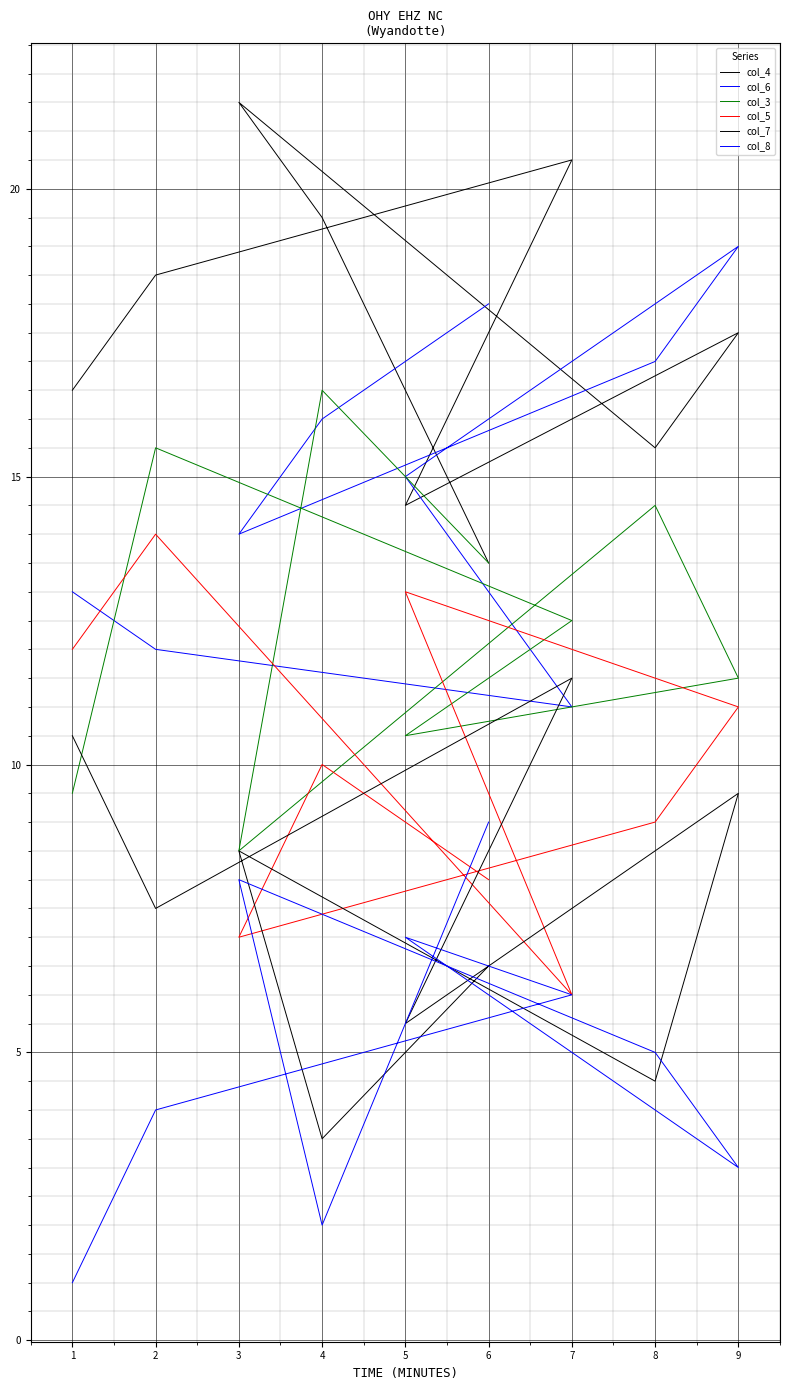

True or false: col_7 has a value of 2.5 at 9.

False